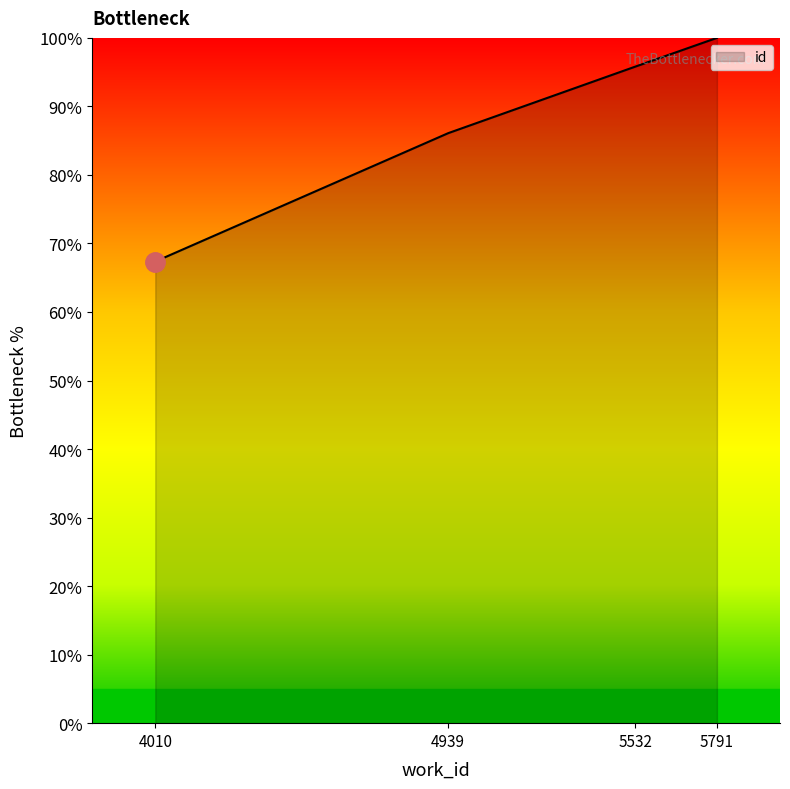

What is the smallest value displayed?

67.4